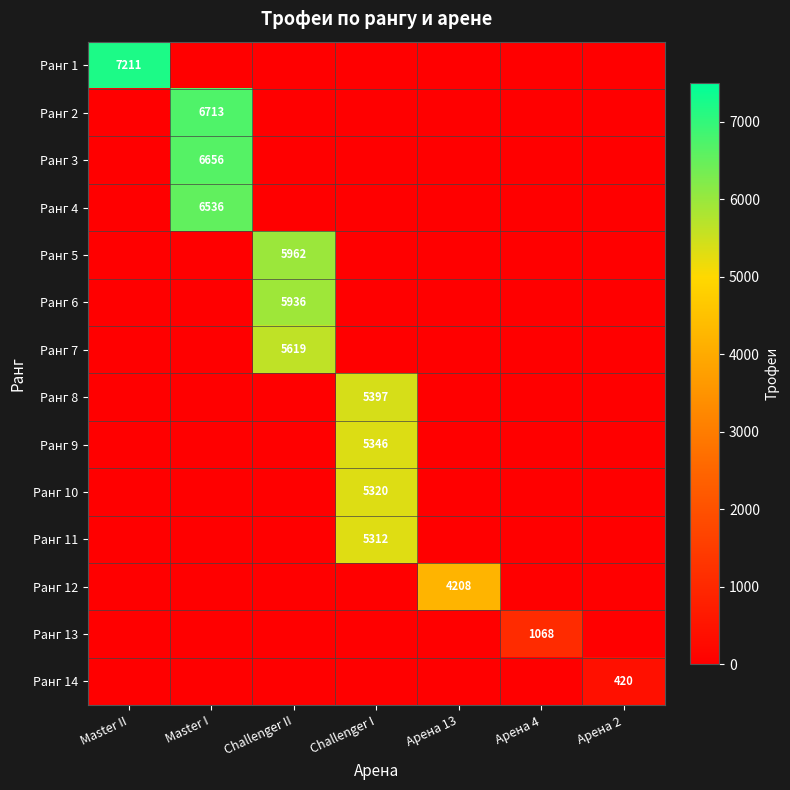

The value of Ранг 2 at Master I is 6713. True or false?

True